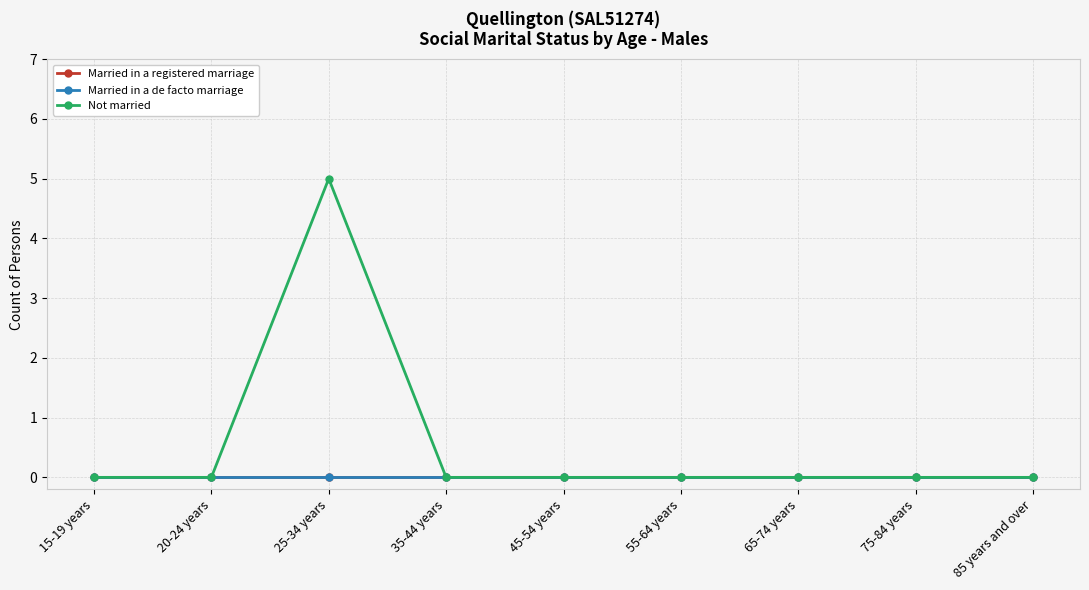

Reading right to left, what are all the values shown in this chart?

Married in a registered marriage: 85 years and over=0	75-84 years=0	65-74 years=0	55-64 years=0	45-54 years=0	35-44 years=0	25-34 years=0	20-24 years=0	15-19 years=0
Married in a de facto marriage: 85 years and over=0	75-84 years=0	65-74 years=0	55-64 years=0	45-54 years=0	35-44 years=0	25-34 years=0	20-24 years=0	15-19 years=0
Not married: 85 years and over=0	75-84 years=0	65-74 years=0	55-64 years=0	45-54 years=0	35-44 years=0	25-34 years=5	20-24 years=0	15-19 years=0